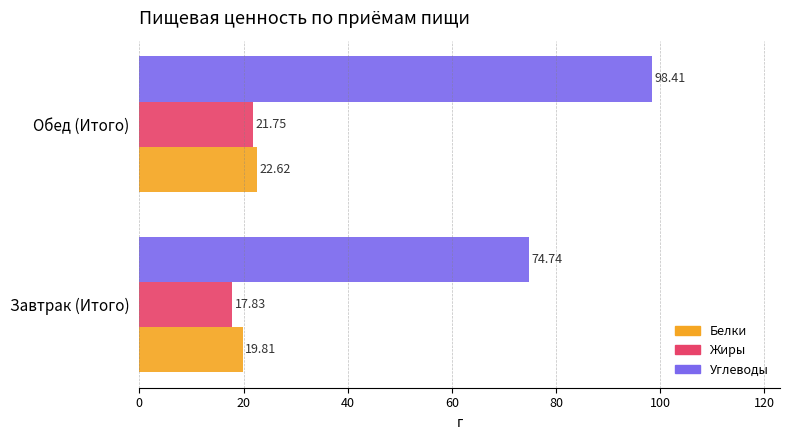

What is the difference between the maximum and minimum values in the Жиры series?

3.9